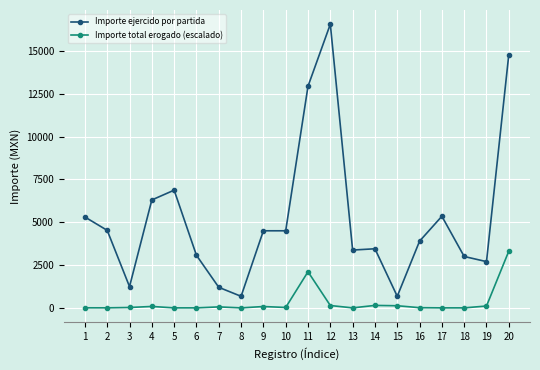

What is the spread (max minus min) of values at 20?

11478.6